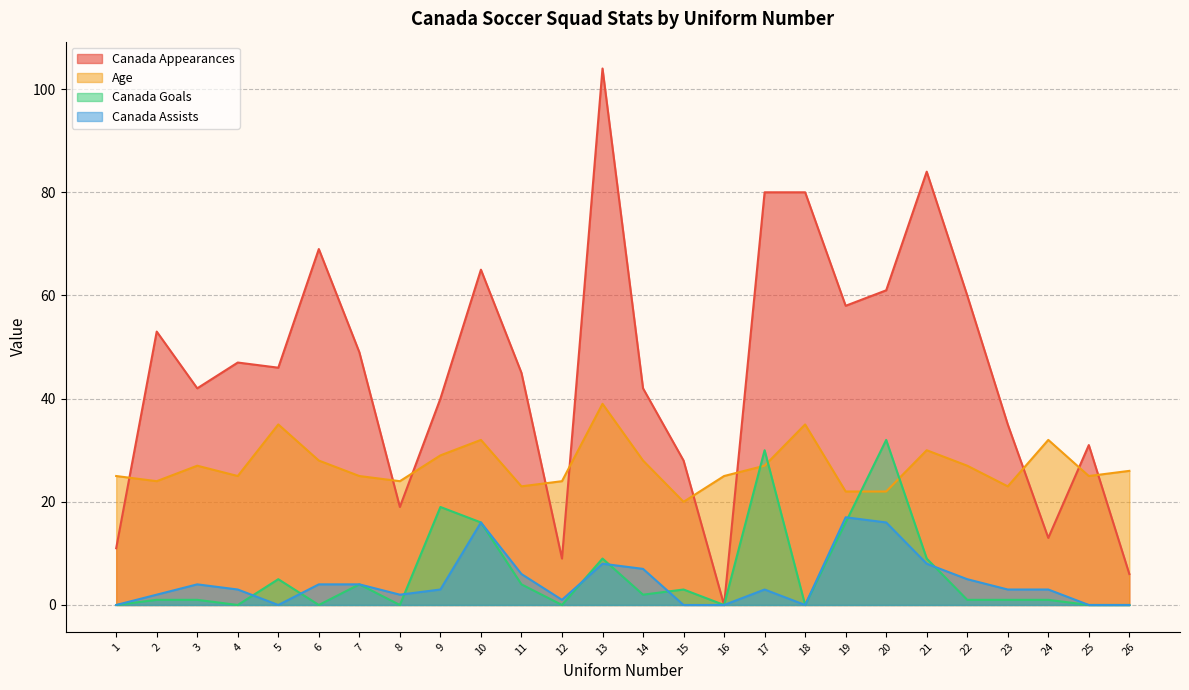

Reading left to right, list all the values displayed in this chart.

Canada Appearances: 1=11	2=53	3=42	4=47	5=46	6=69	7=49	8=19	9=40	10=65	11=45	12=9	13=104	14=42	15=28	16=0	17=80	18=80	19=58	20=61	21=84	22=60	23=35	24=13	25=31	26=6
Age: 1=25	2=24	3=27	4=25	5=35	6=28	7=25	8=24	9=29	10=32	11=23	12=24	13=39	14=28	15=20	16=25	17=27	18=35	19=22	20=22	21=30	22=27	23=23	24=32	25=25	26=26
Canada Goals: 1=0	2=1	3=1	4=0	5=5	6=0	7=4	8=0	9=19	10=16	11=4	12=0	13=9	14=2	15=3	16=0	17=30	18=0	19=16	20=32	21=9	22=1	23=1	24=1	25=0	26=0
Canada Assists: 1=0	2=2	3=4	4=3	5=0	6=4	7=4	8=2	9=3	10=16	11=6	12=1	13=8	14=7	15=0	16=0	17=3	18=0	19=17	20=16	21=8	22=5	23=3	24=3	25=0	26=0